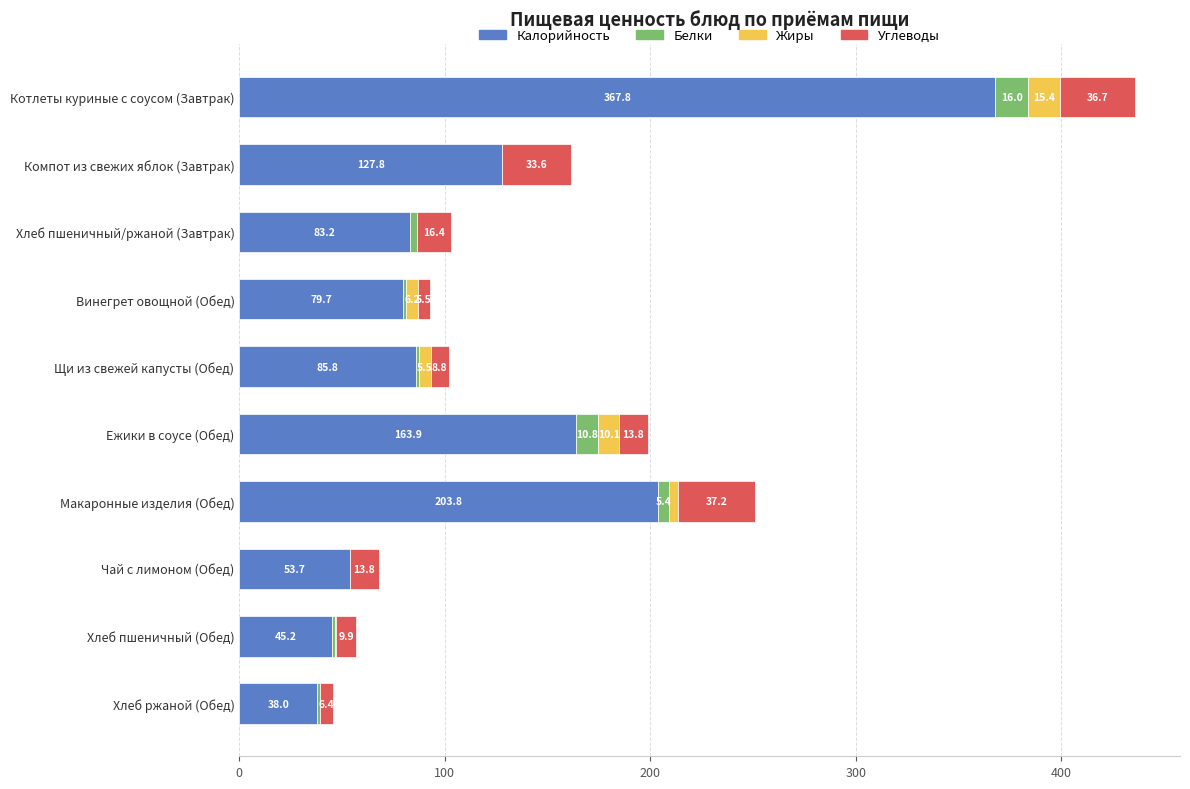

What is the approximate value of Калорийность at Компот из свежих яблок (Завтрак)?

127.8